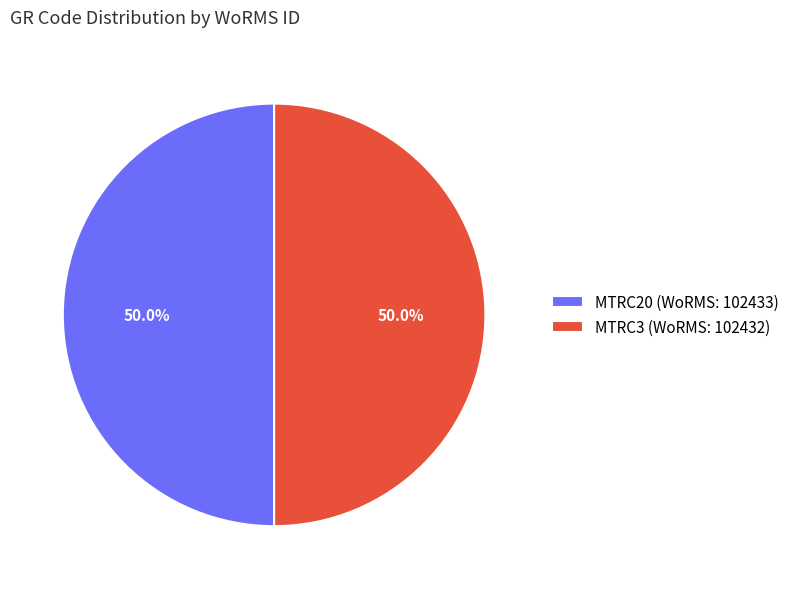

To the nearest percent, what is the average slice percentage?

50%